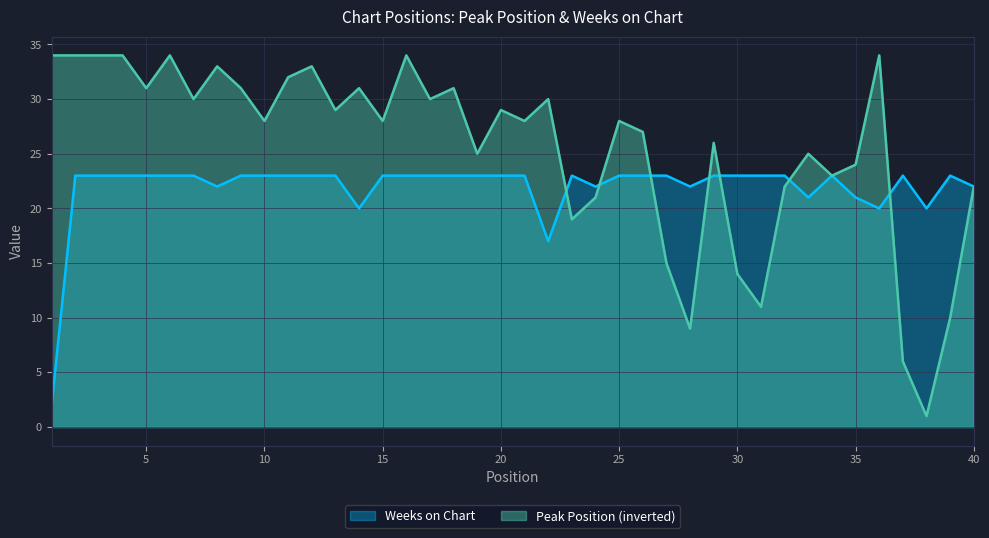

Which series has the largest total across all categories?

Peak Position (inverted)